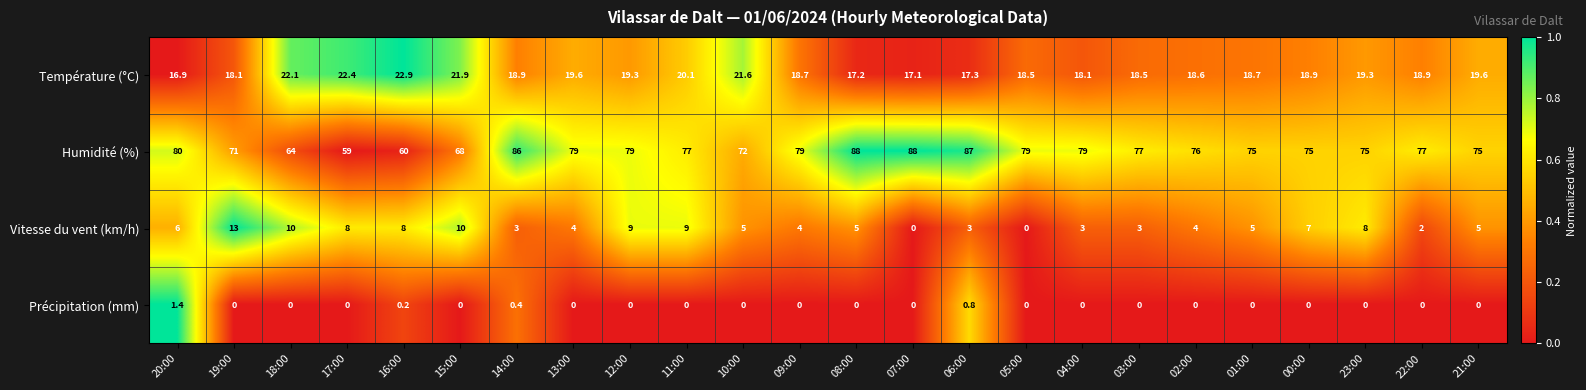

At 02:00, list the series in order from smallest to largest.

Précipitation (mm), Vitesse du vent (km/h), Température (°C), Humidité (%)